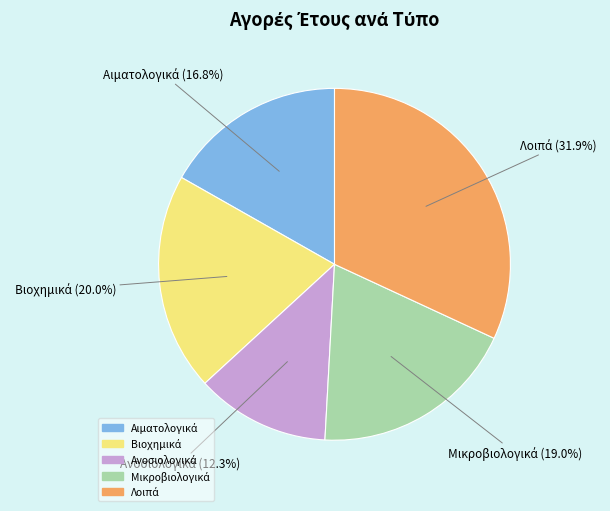

Is there a majority slice in this chart?

No